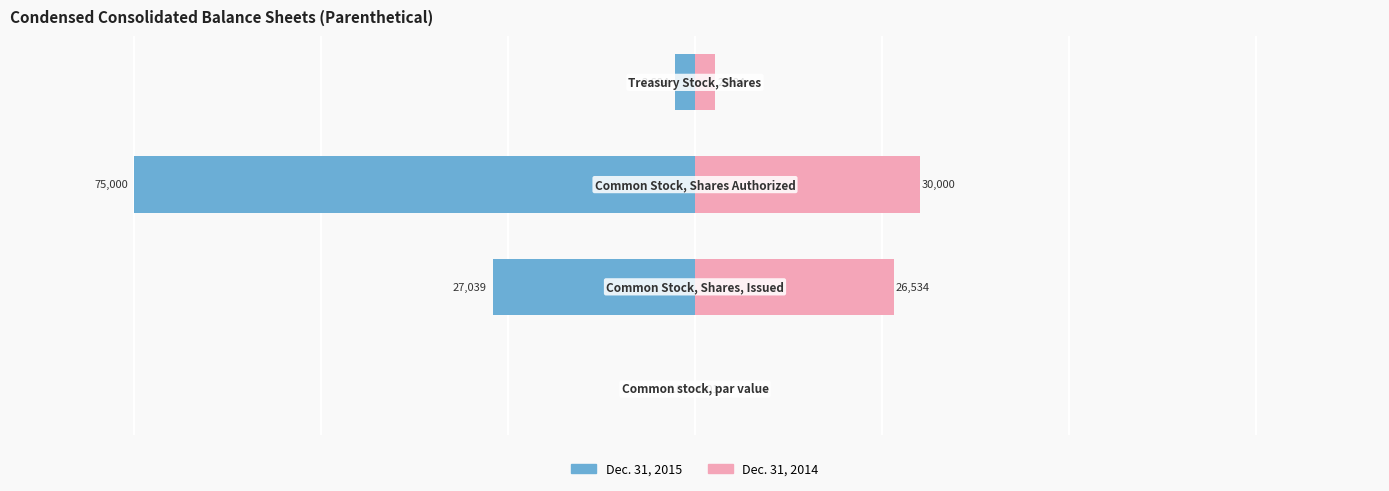

What is the highest value of the Dec. 31, 2014 series?

30000.0